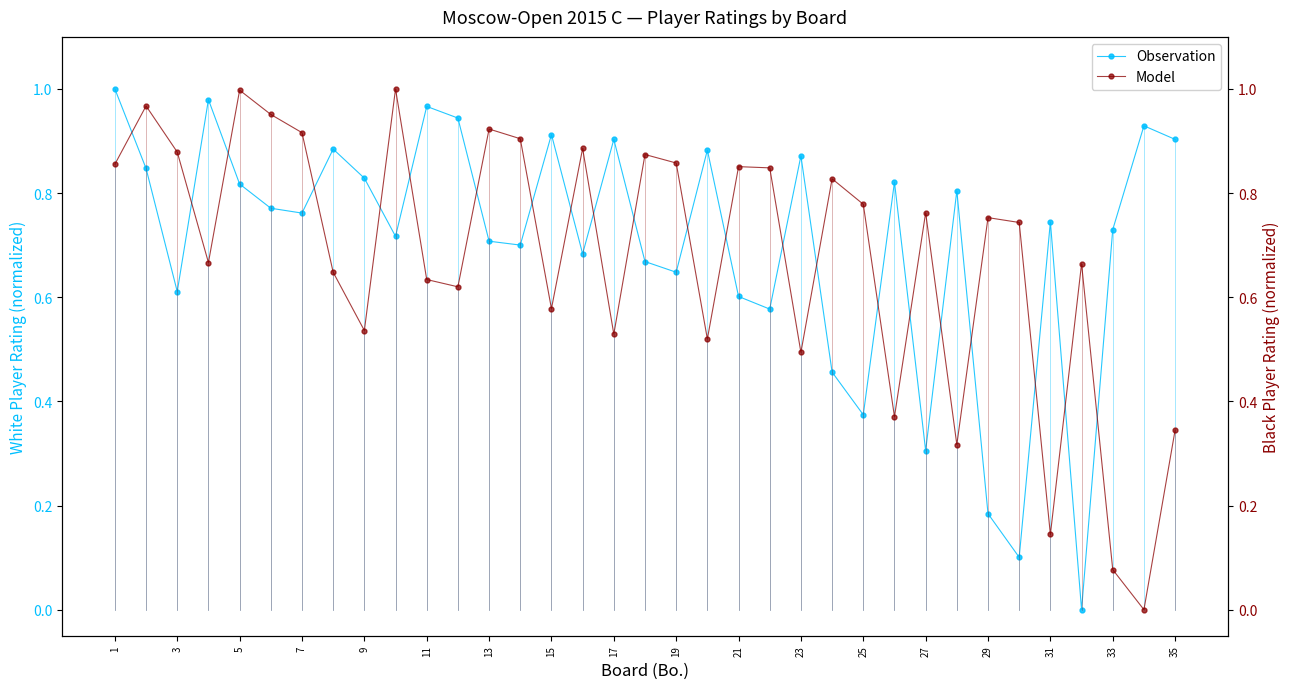

True or false: Observation has a value of 1.5 at 17.

False